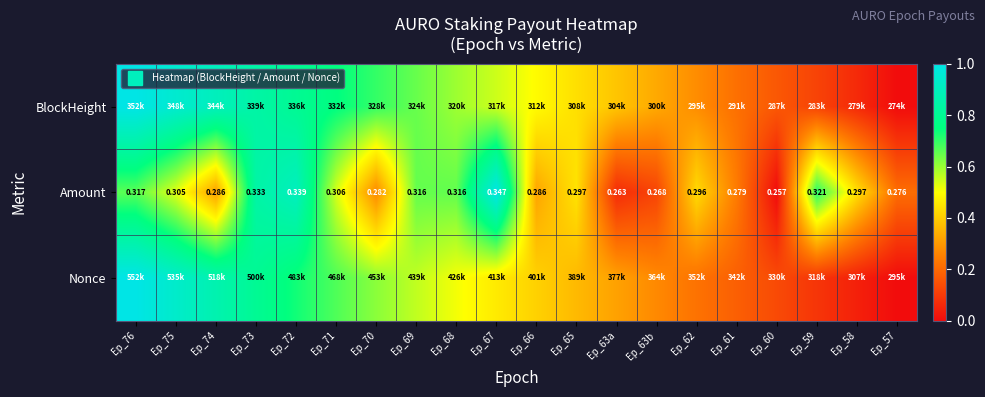

Which category has the highest value across all series?

Ep_76